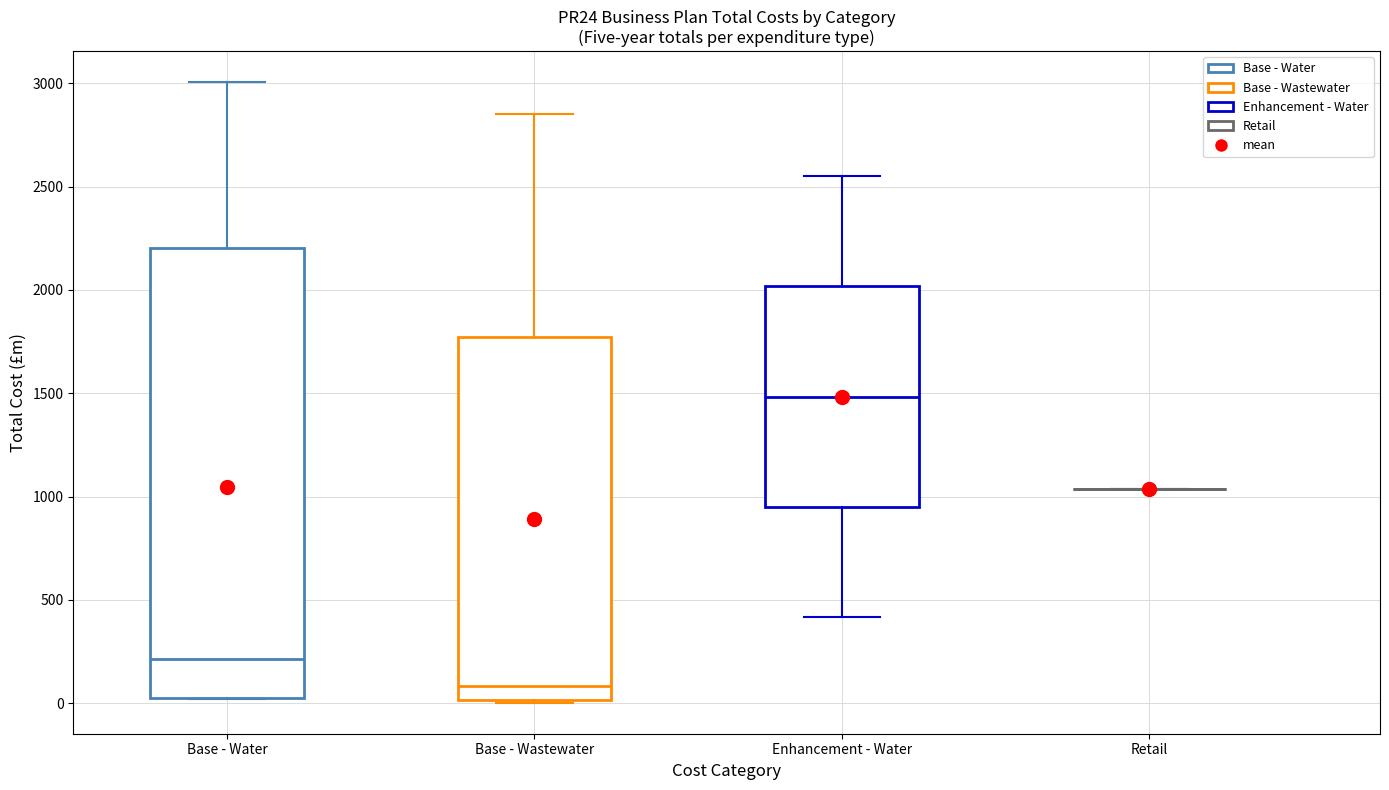

Reading left to right, transcribe this box plot: for each box, give where its median line is, the range the box spans, and where its two whiskers end, as read against the y-axis. The values are not printed on the chart, so give them approximately, as read against the axis.

Base - Water: median 200, box 50 to 2200, whiskers 0 to 3000
Base - Wastewater: median 100, box 0 to 1750, whiskers 0 to 2850
Enhancement - Water: median 1500, box 950 to 2000, whiskers 400 to 2550
Retail: box collapsed to a line at 1050, whiskers 1050 to 1050